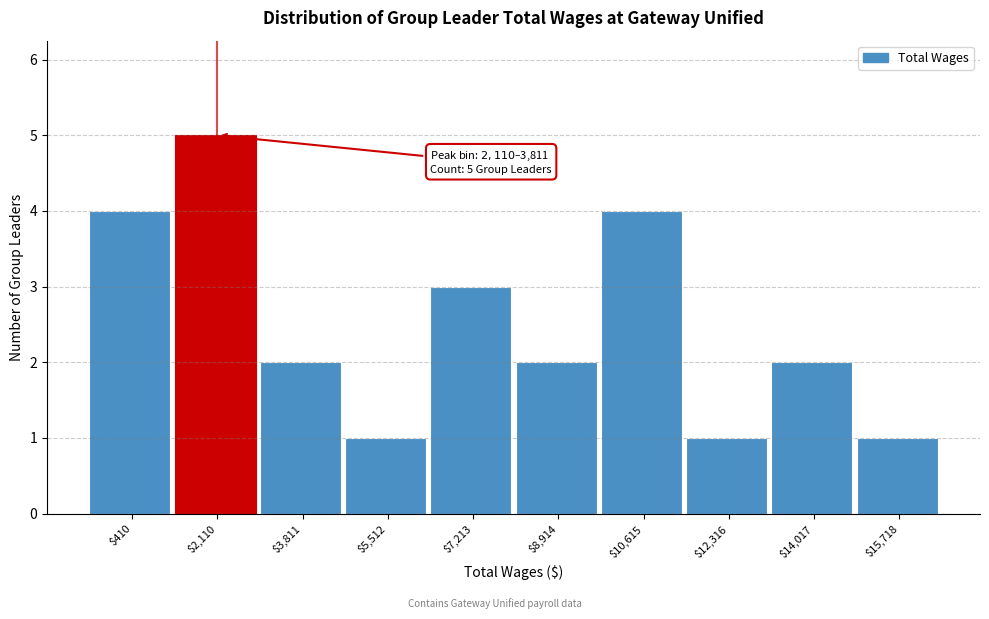

Reading right to left, transcribe all the data shown in this chart.

1	2	1	4	2	3	1	2	5	4